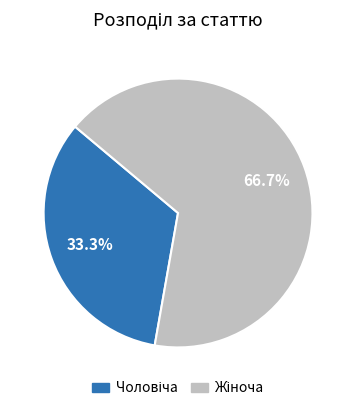

Is there any slice that represents more than half of the pie?

Yes